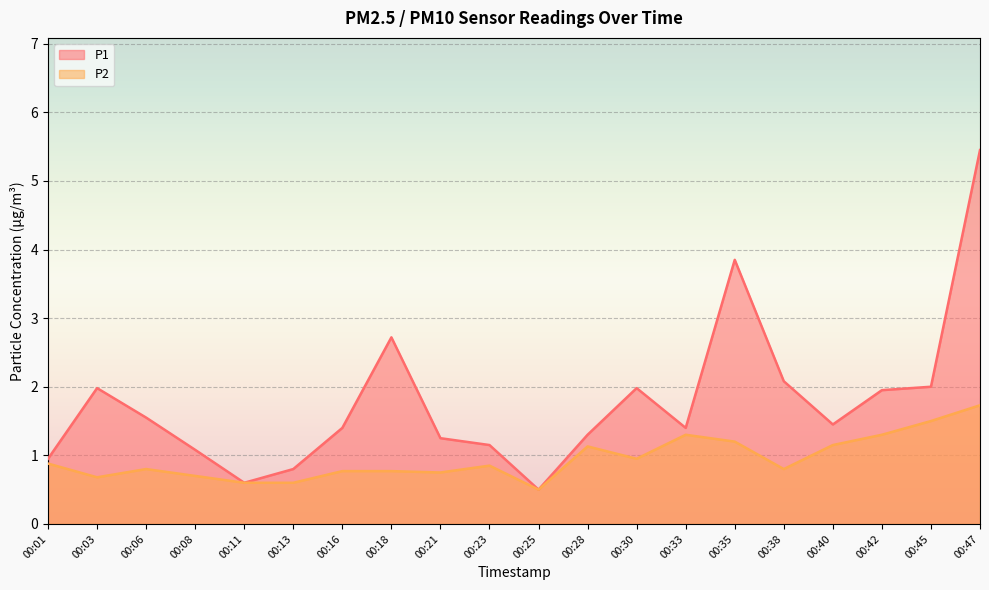

The P2 series shows 1.1 at 00:40. True or false?

True